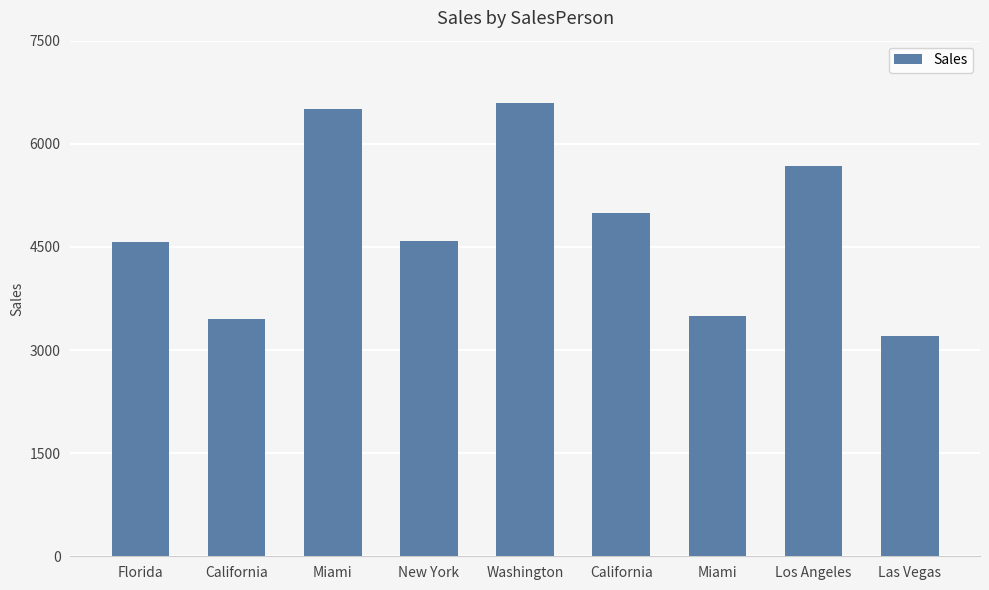

Does the chart contain stacked bars?

No